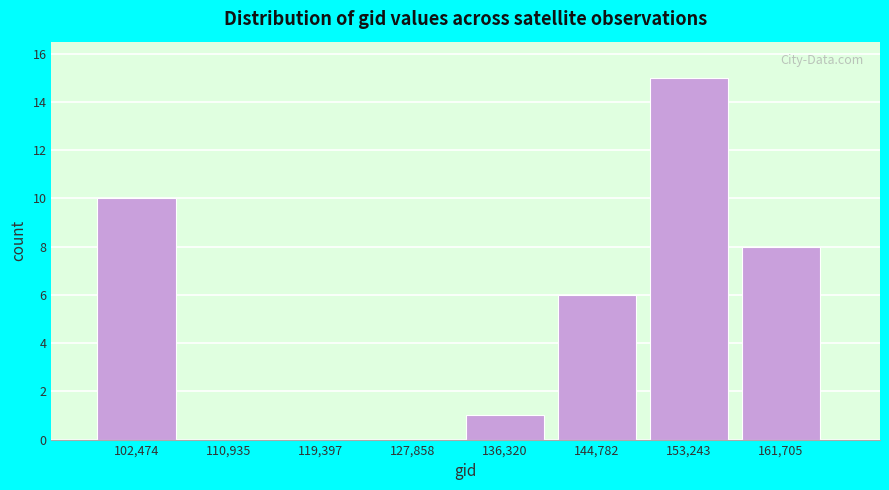

Reading left to right, extract all data points from this chart.

102,474=10	110,935=0	119,397=0	127,858=0	136,320=1	144,782=6	153,243=15	161,705=8